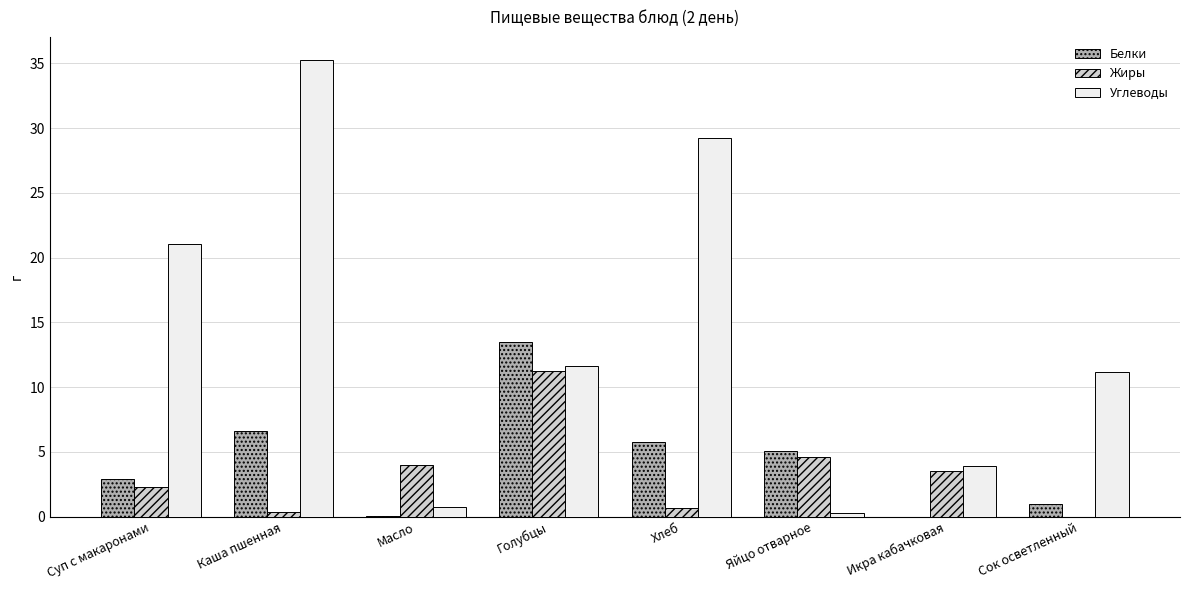

The value of Белки at Суп с макаронами is 0.8. True or false?

False